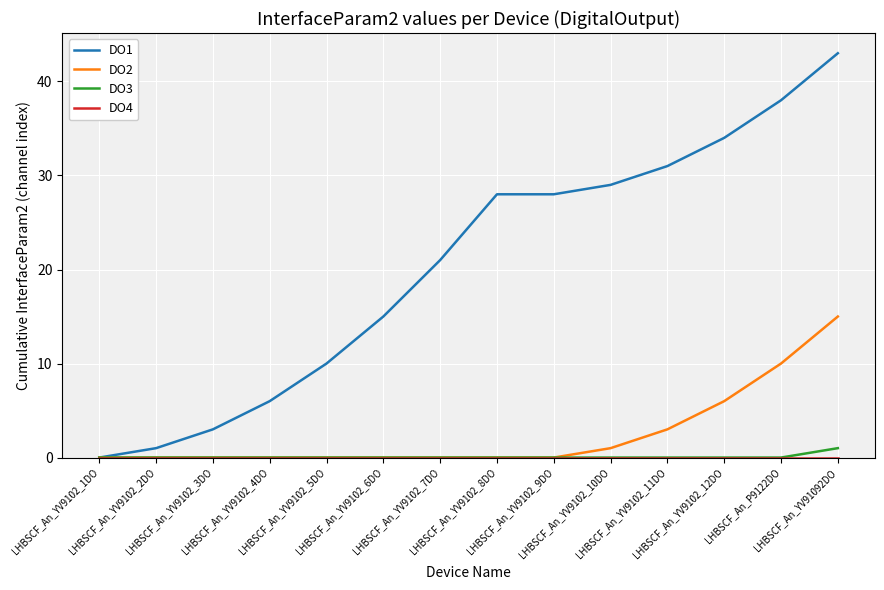

Which series has the largest range (max minus min)?

DO1